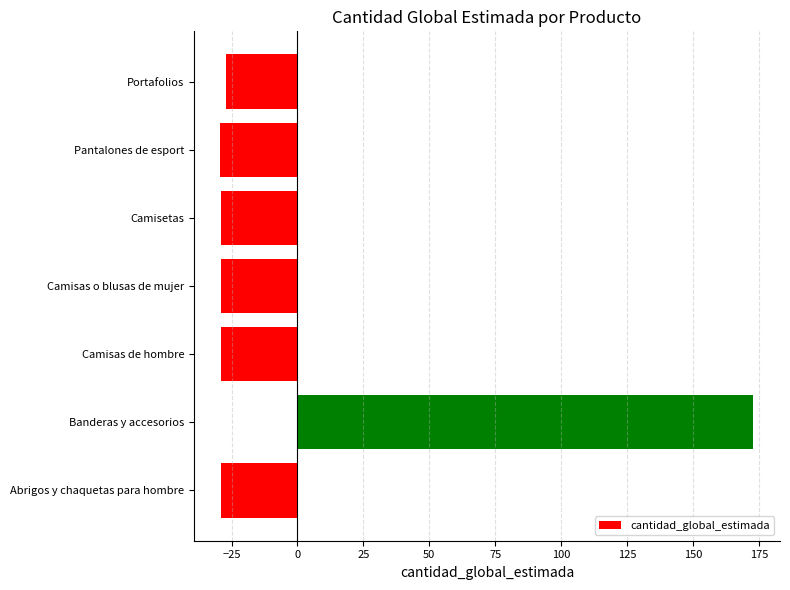

What value does the data have at Camisetas?

-29.0